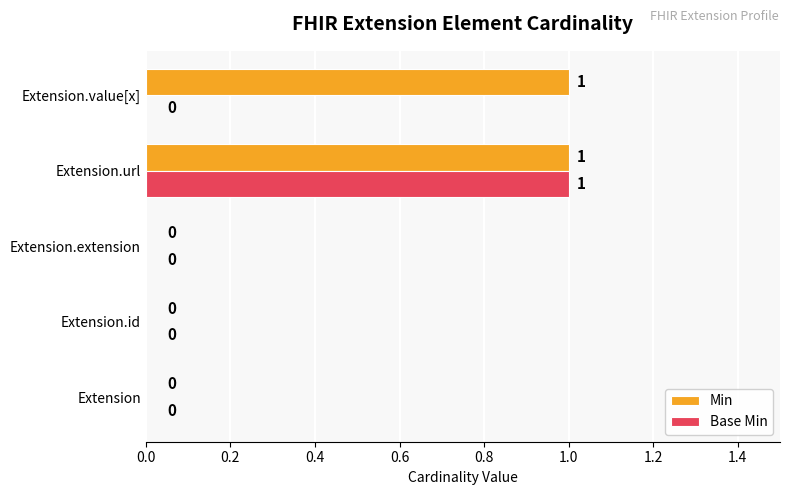

Which series has the largest total across all categories?

Min